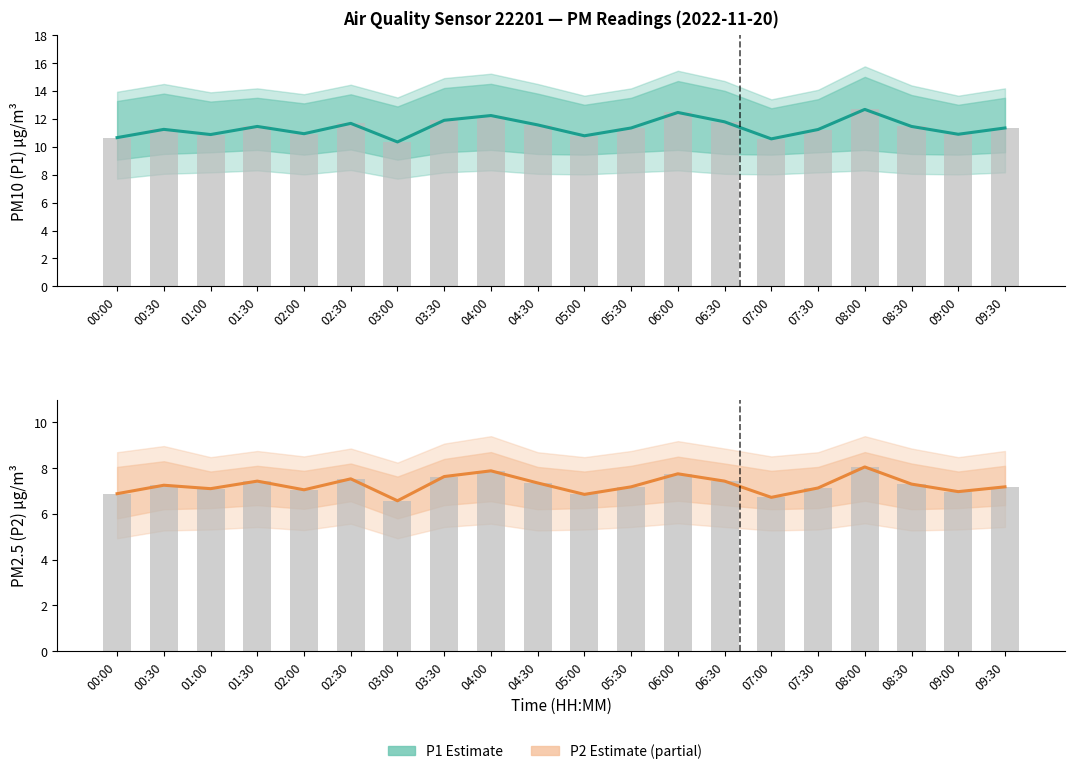

Reading right to left, what are all the values shown in this chart?

P1 (Estimate): 09:30=11.3	09:00=10.9	08:30=11.4	08:00=12.7	07:30=11.2	07:00=10.6	06:30=11.8	06:00=12.4	05:30=11.3	05:00=10.8	04:30=11.6	04:00=12.2	03:30=11.9	03:00=10.3	02:30=11.7	02:00=10.9	01:30=11.4	01:00=10.9	00:30=11.2	00:00=10.7
P1 bars: 09:30=11.3	09:00=10.9	08:30=11.4	08:00=12.7	07:30=11.2	07:00=10.6	06:30=11.8	06:00=12.4	05:30=11.3	05:00=10.8	04:30=11.6	04:00=12.2	03:30=11.9	03:00=10.3	02:30=11.7	02:00=10.9	01:30=11.4	01:00=10.9	00:30=11.2	00:00=10.7
P2 (Estimate based on partial data): 09:30=7.2	09:00=7.0	08:30=7.3	08:00=8.1	07:30=7.1	07:00=6.7	06:30=7.4	06:00=7.8	05:30=7.2	05:00=6.8	04:30=7.3	04:00=7.9	03:30=7.6	03:00=6.6	02:30=7.5	02:00=7.0	01:30=7.4	01:00=7.1	00:30=7.2	00:00=6.9
P2 bars: 09:30=7.2	09:00=7.0	08:30=7.3	08:00=8.1	07:30=7.1	07:00=6.7	06:30=7.4	06:00=7.8	05:30=7.2	05:00=6.8	04:30=7.3	04:00=7.9	03:30=7.6	03:00=6.6	02:30=7.5	02:00=7.0	01:30=7.4	01:00=7.1	00:30=7.2	00:00=6.9